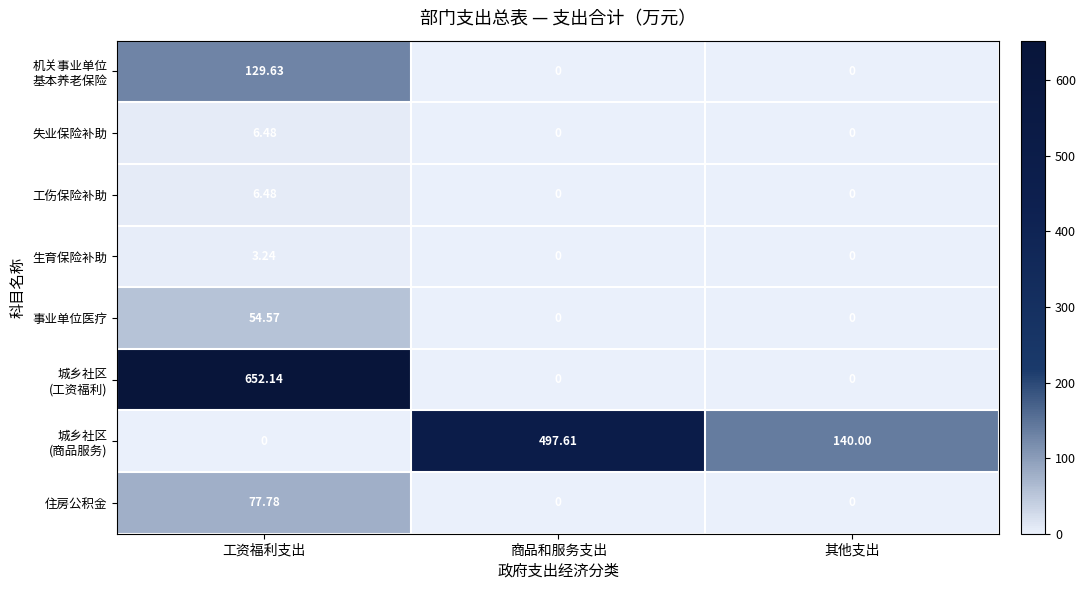

Which label corresponds to the largest value in the chart?

工资福利支出